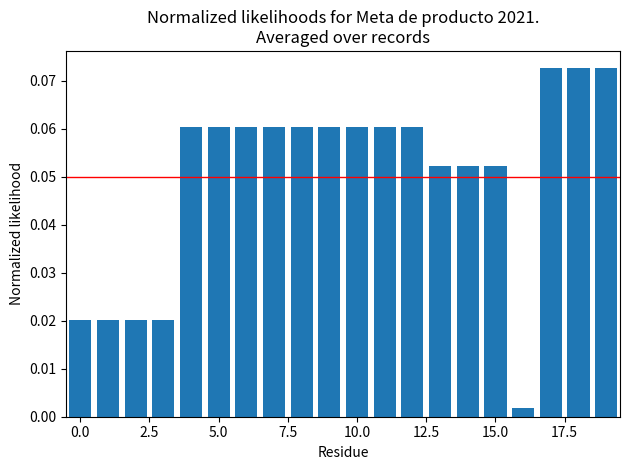

What is the sum of all values?

1.0